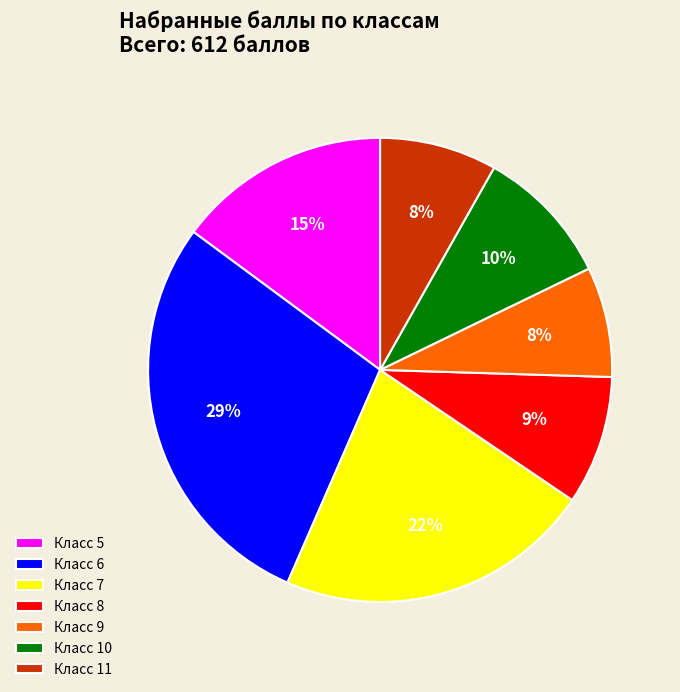

Is it true that Класс 9 is 18% of the pie?

False